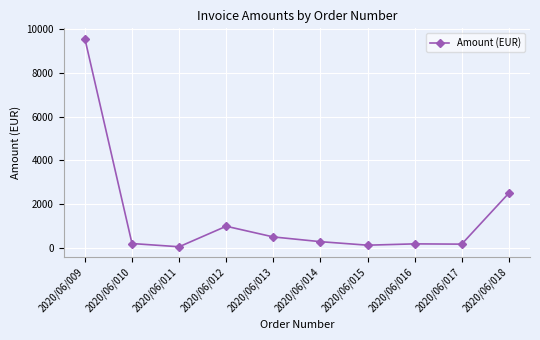

The value at 2020/06/012 is 1368.7. True or false?

False